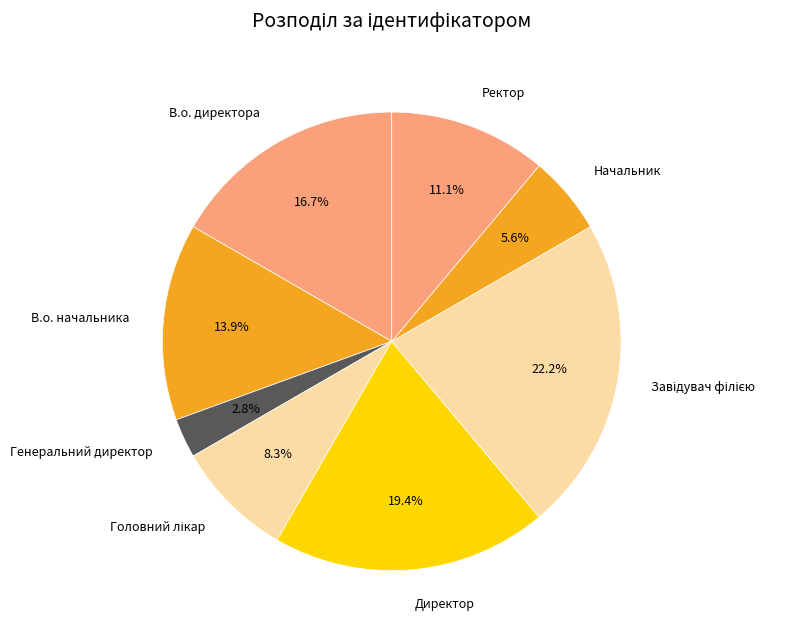

Combined, do В.о. директора and Ректор account for over 50%?

No